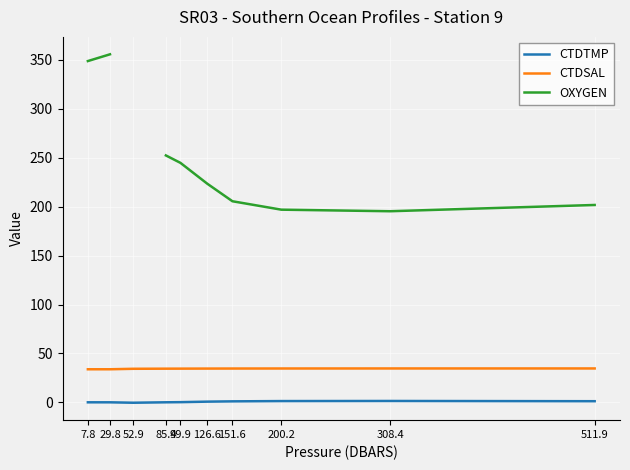

Which category has the lowest value in the OXYGEN series?

308.4